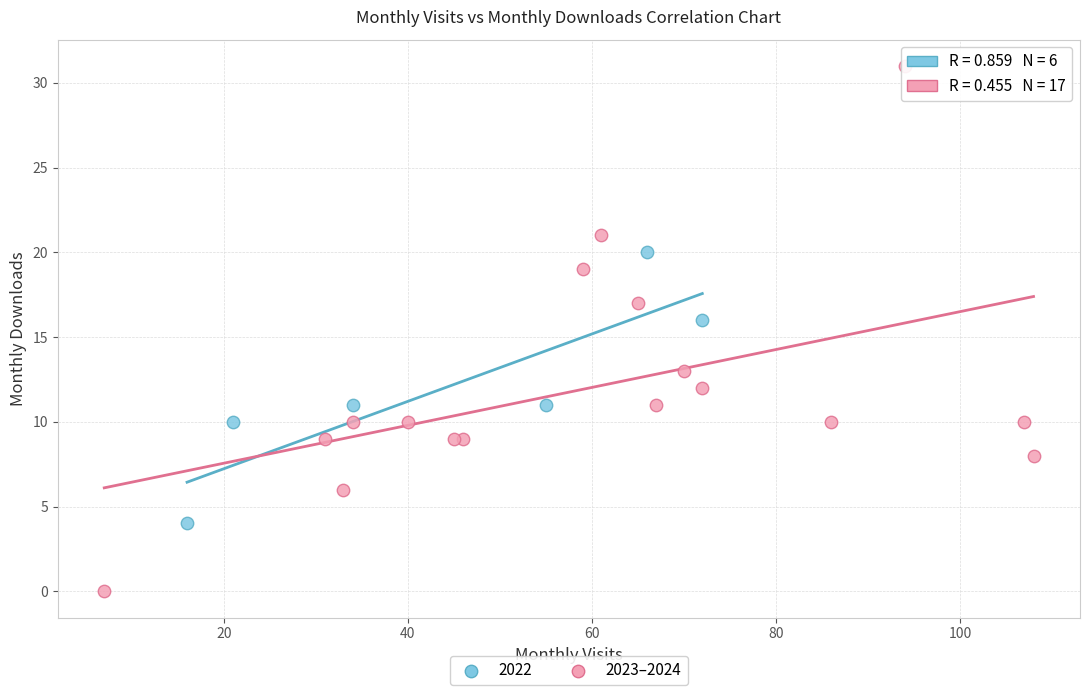

Which series has the largest Y range (max minus min)?

2023–2024